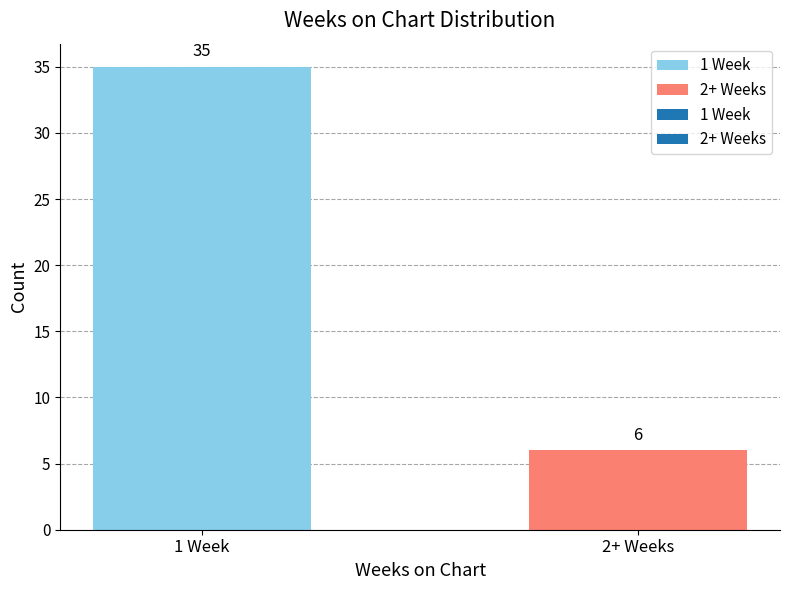

Are the bars horizontal?

No